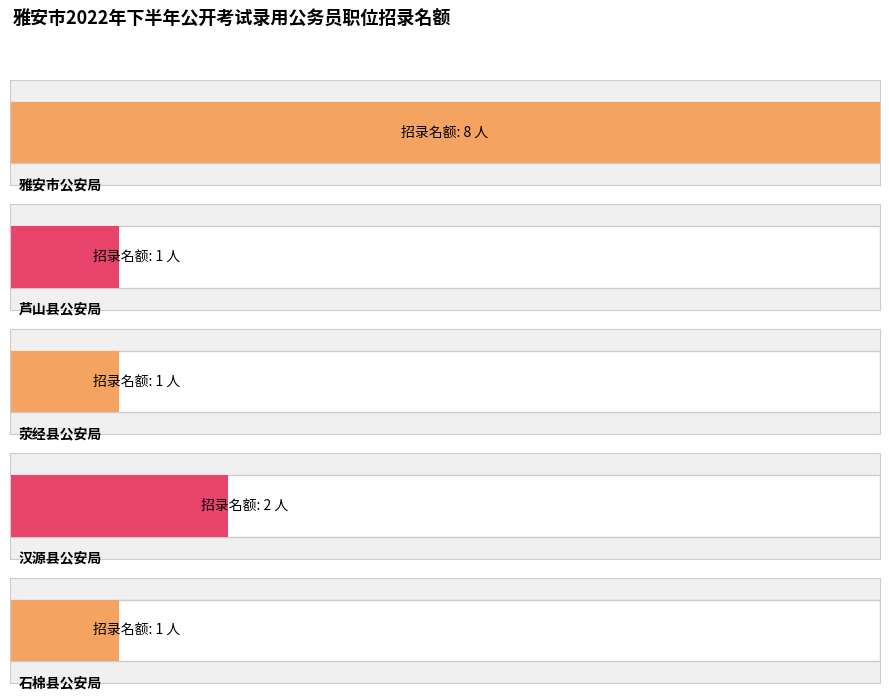

The value at 43216010 is 2. True or false?

False